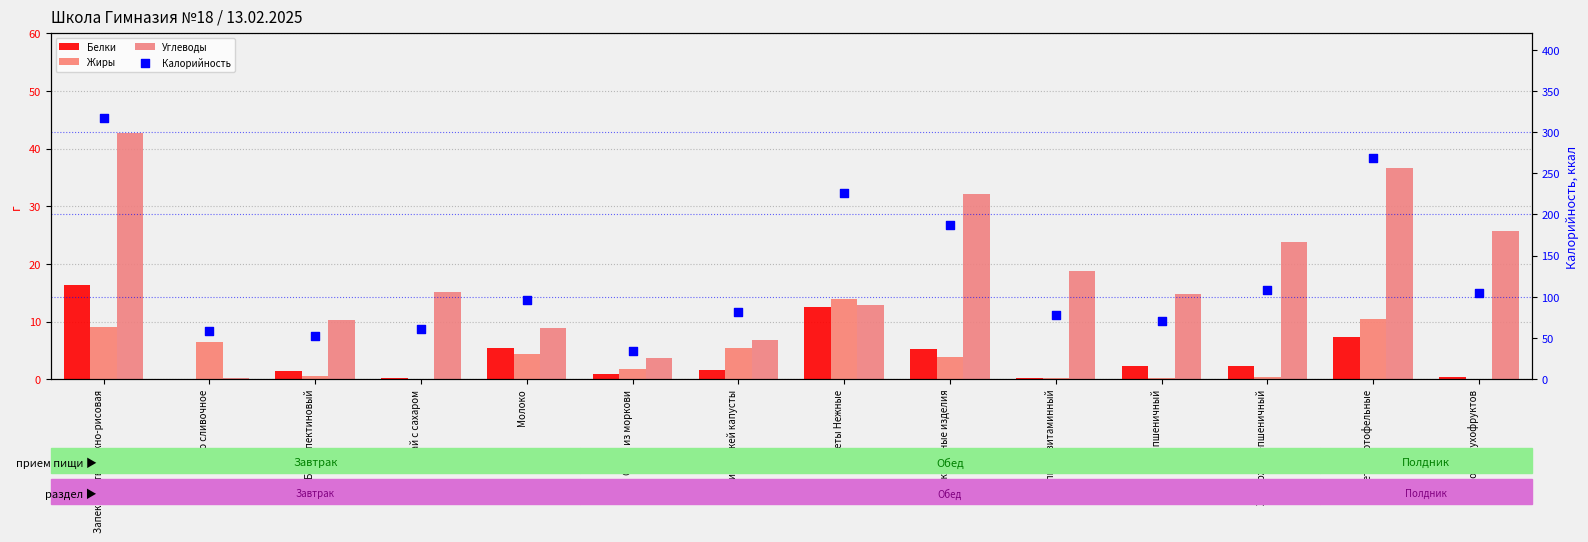

At which category is the sum across all series the highest?

Запеканка творожно-рисовая